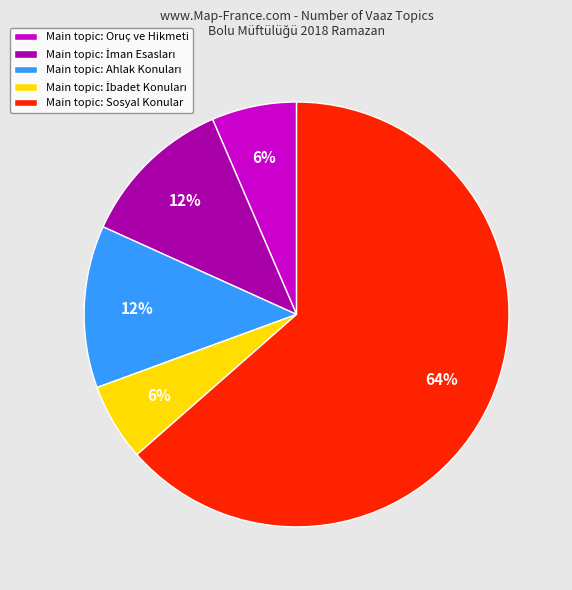

How many segments does this pie chart have?

5